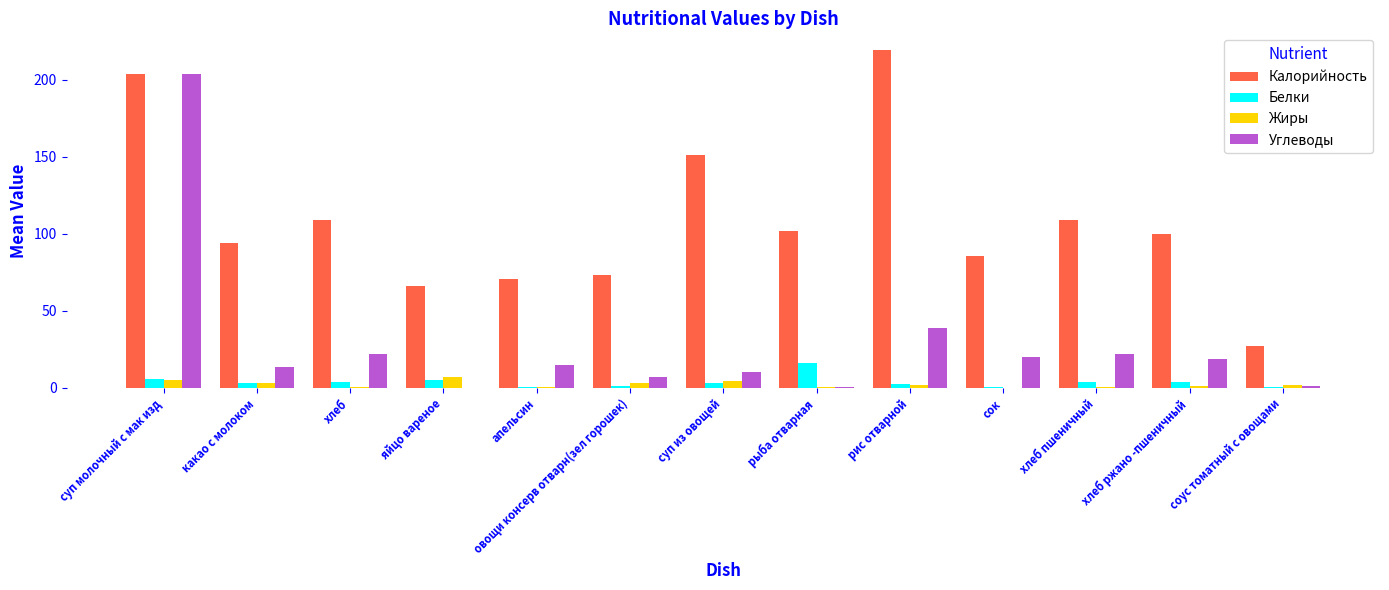

At which category is the sum across all series the highest?

суп молочный с мак изд